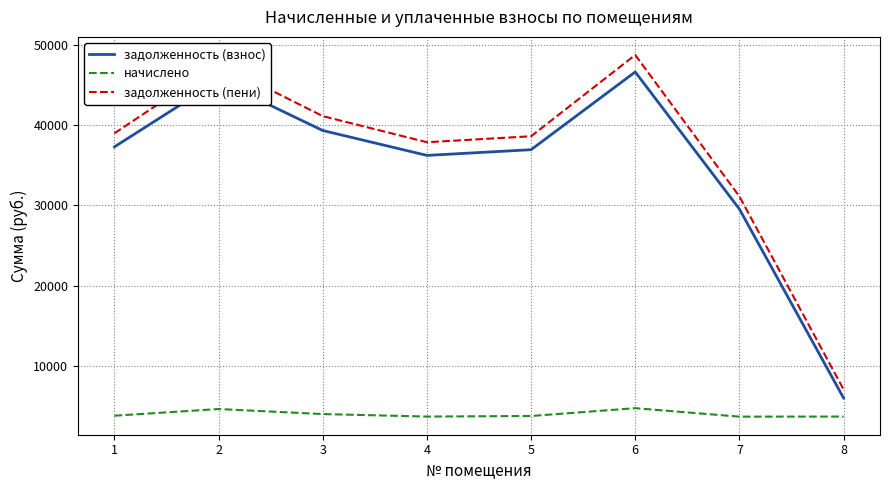

At how many categories does at least one series exceed 44673?

2